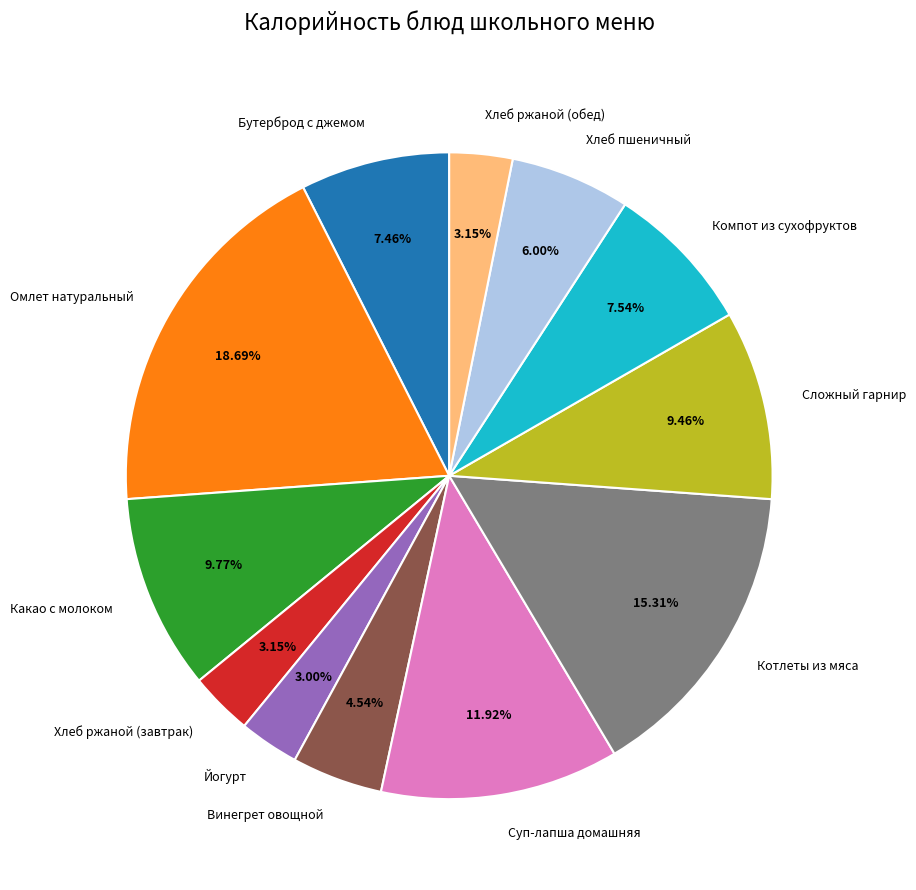

To the nearest percent, what is the average slice percentage?

8%